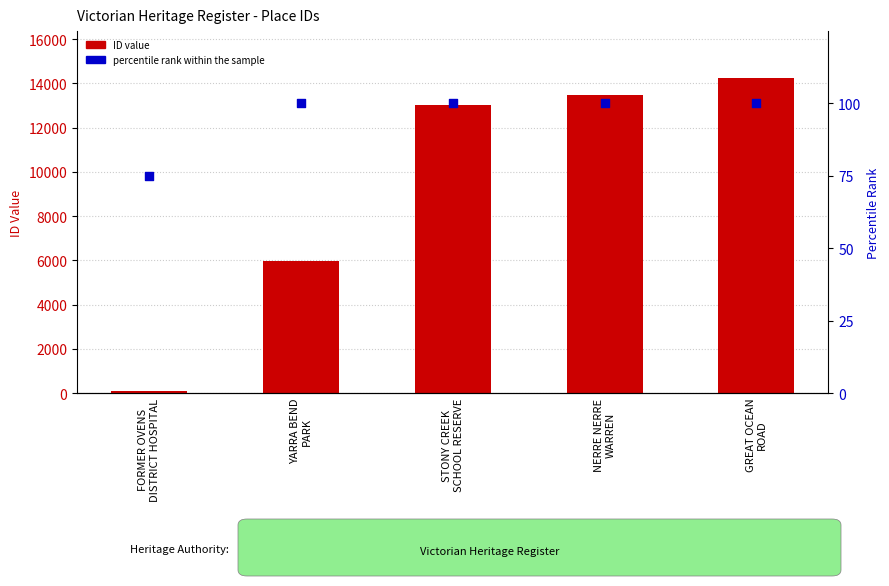

Is the value of percentile rank within the sample at GREAT OCEAN
ROAD greater than the value of ID value at GREAT OCEAN
ROAD?

No